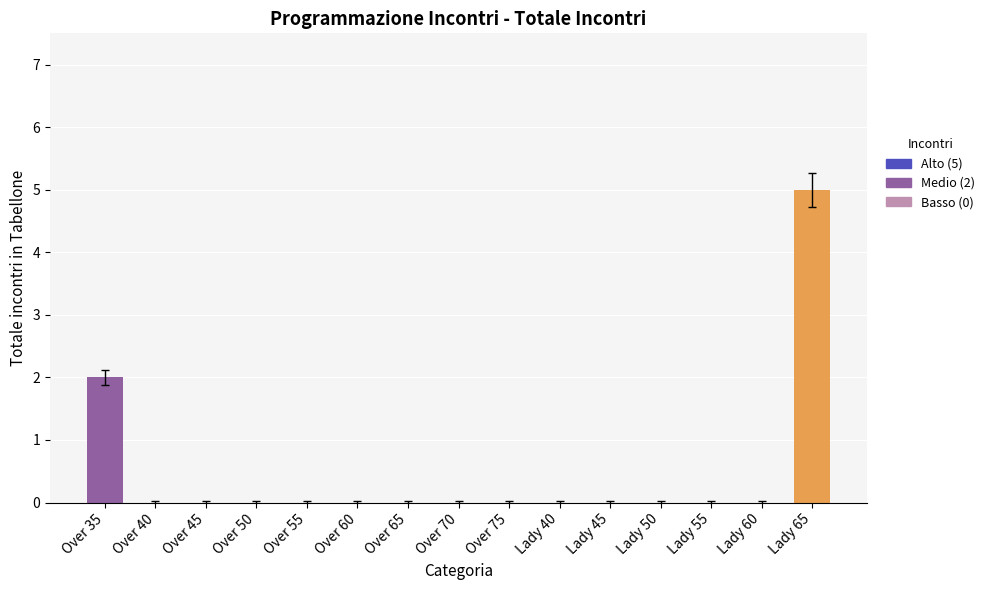

What is the sum of all values?

7